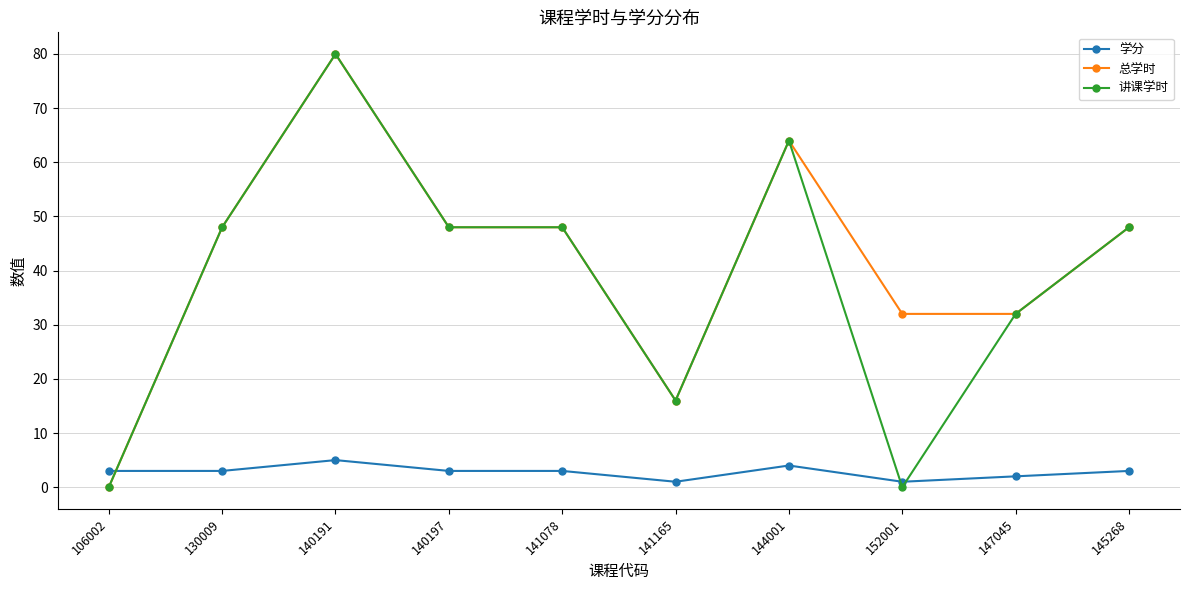

What is the difference between the highest and lowest values at 106002?

3